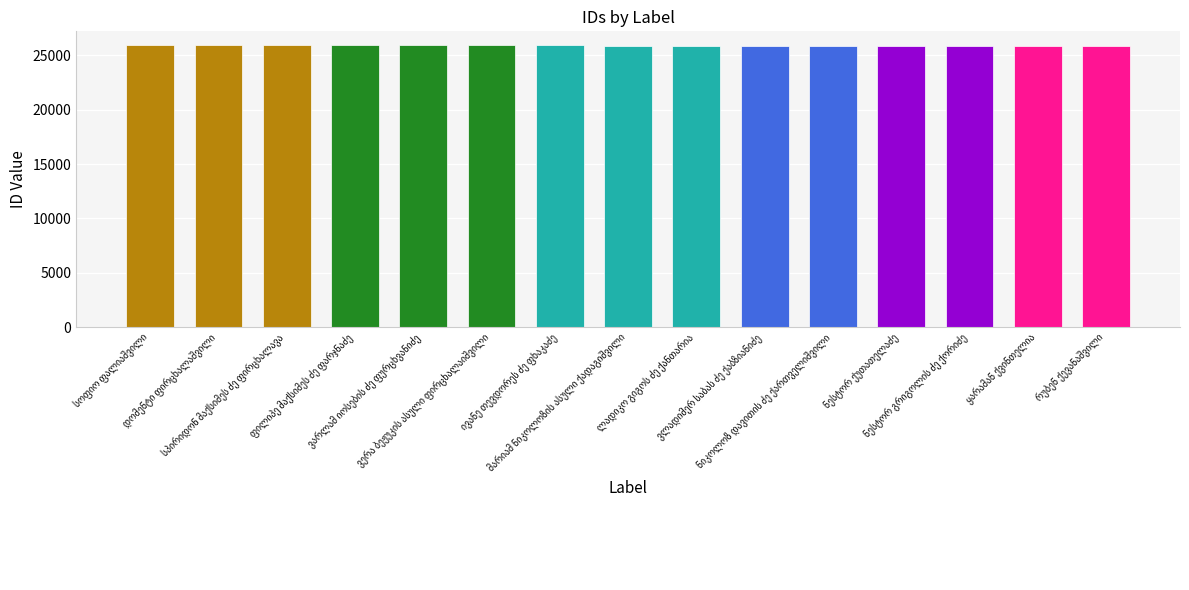

What is the maximum value shown in the chart?

25897